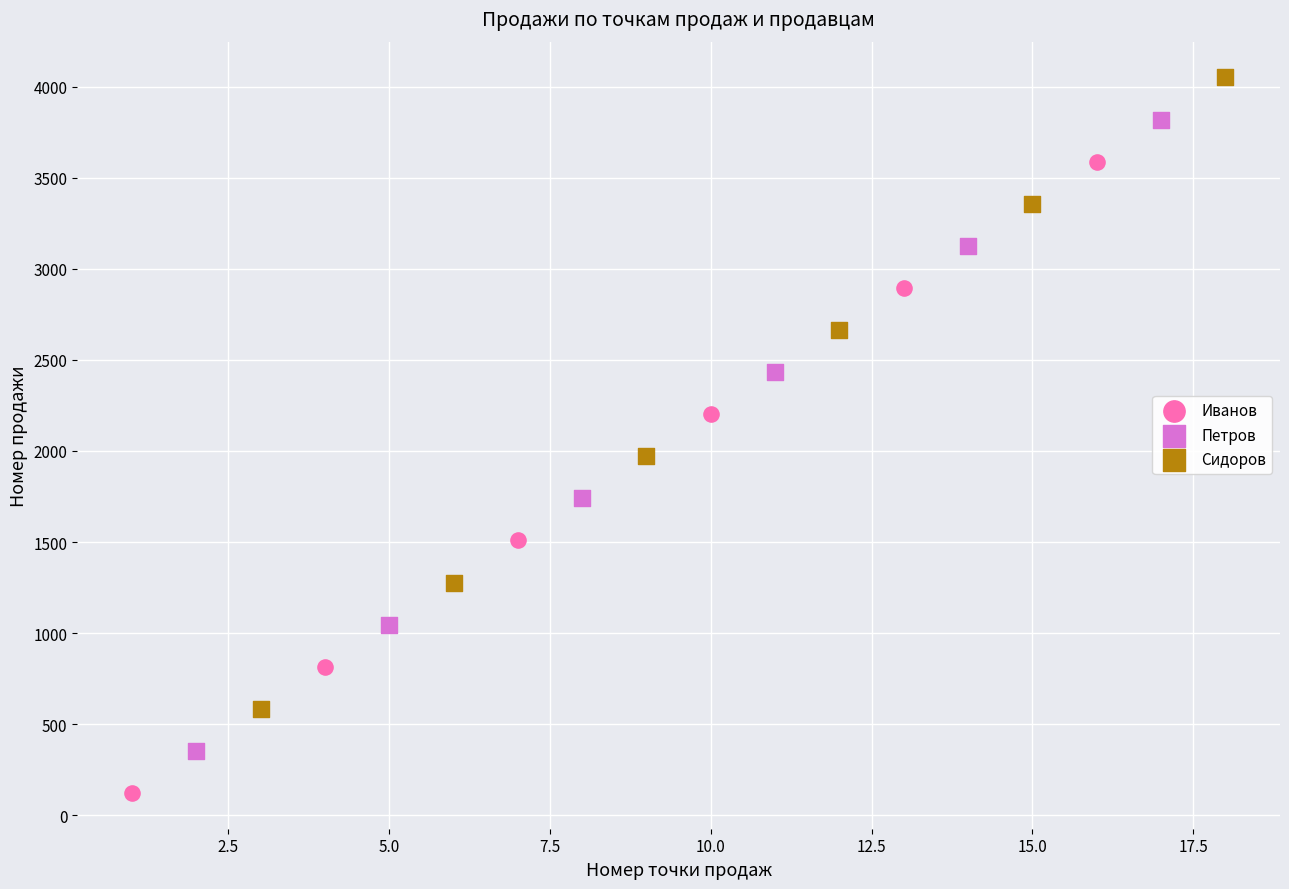

What are all the series names shown in the legend?

Иванов, Петров, Сидоров